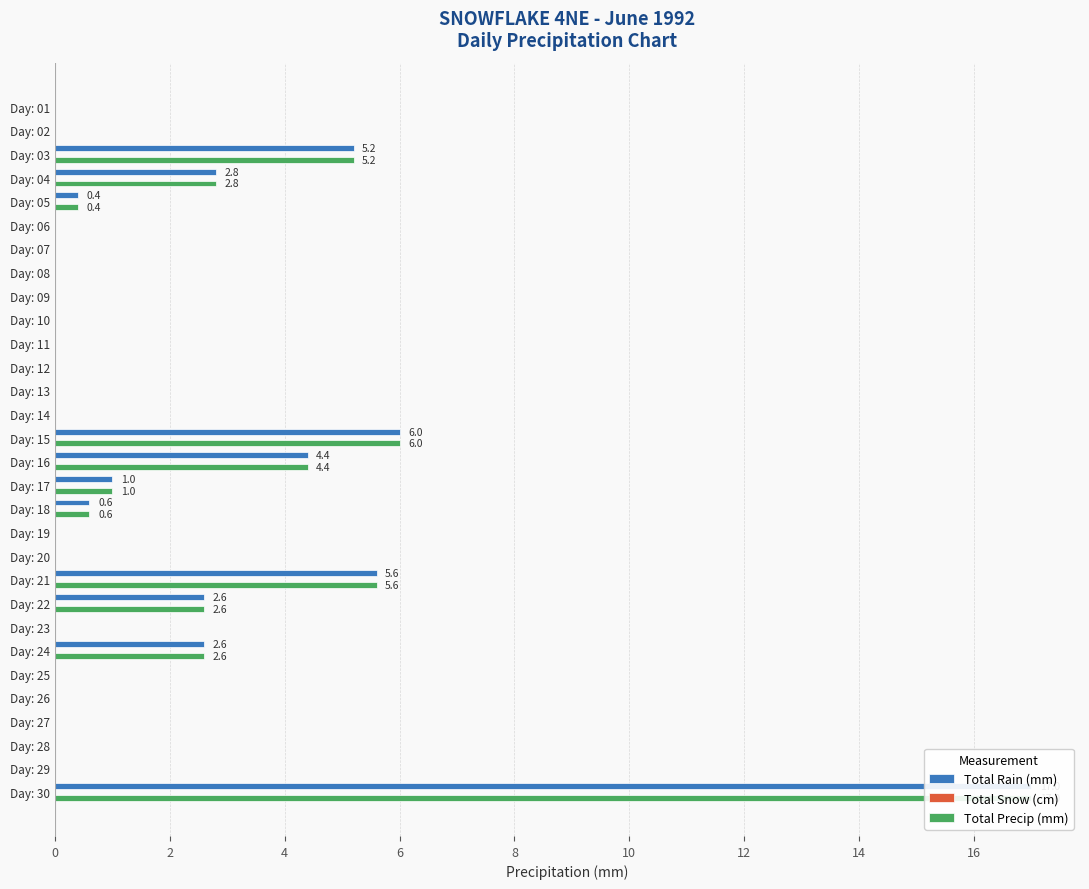

Which series has the largest total across all categories?

Total Rain (mm)